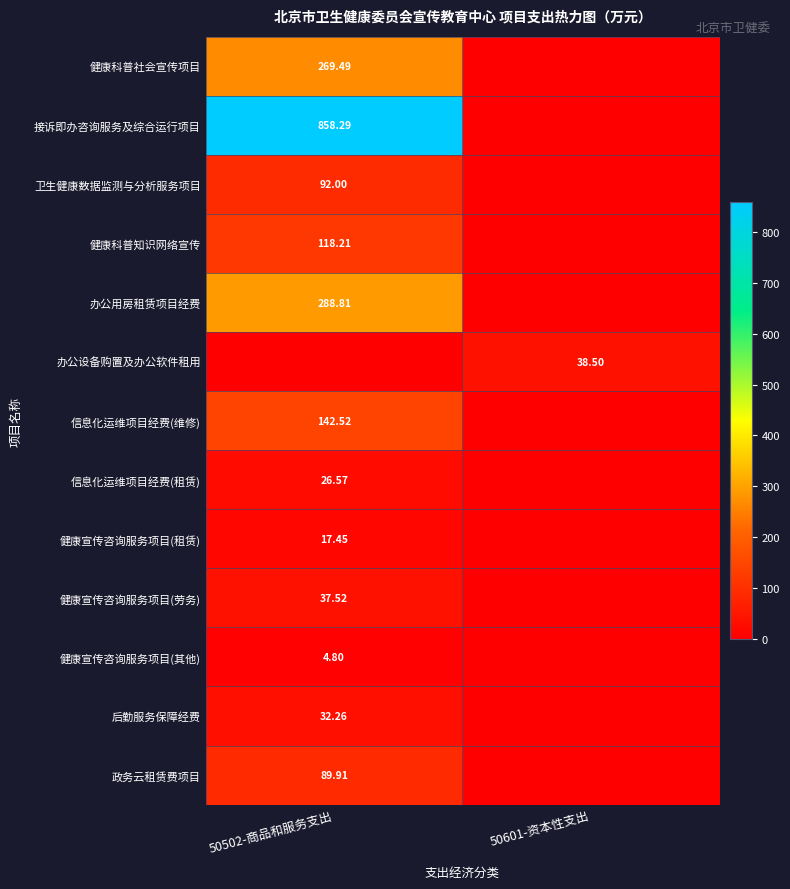

What is the sum of all 办公用房租赁项目经费 values?

288.8